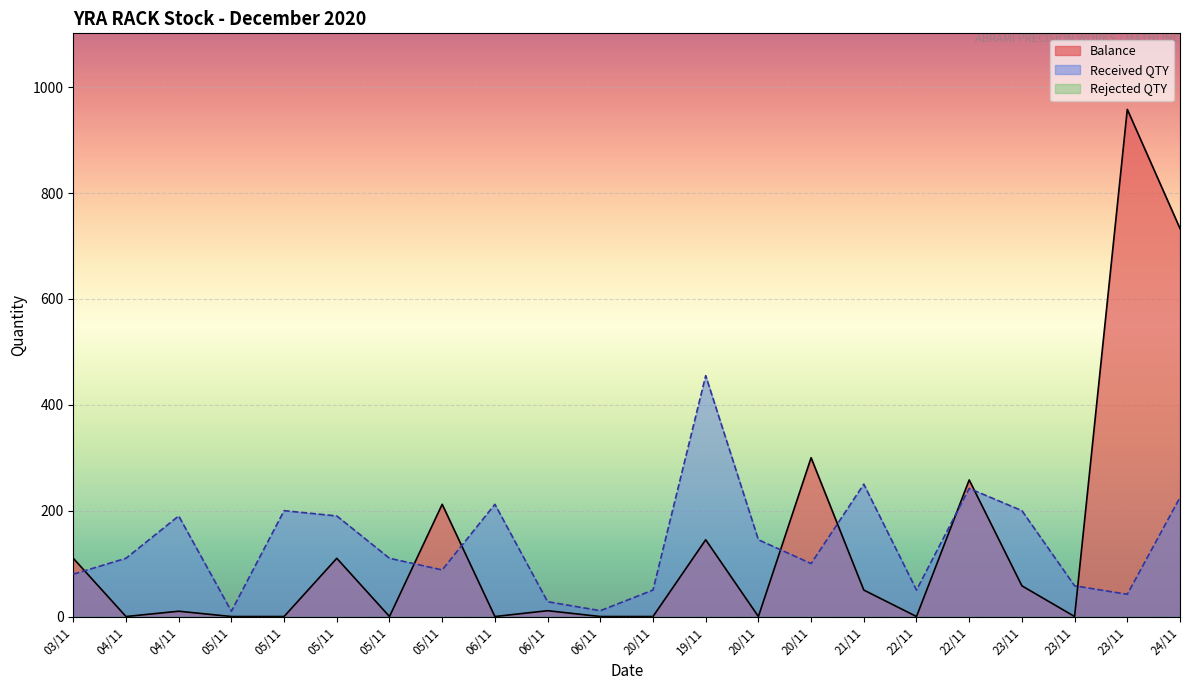

Reading right to left, what are all the values shown in this chart?

Balance: 733	958	0	58	258	0	50	300	0	145	0	0	11	0	212	0	110	0	0	10	0	110
Received QTY: 225	42	58	200	242	50	250	100	145	455	50	11	28	212	88	110	190	200	10	190	110	80